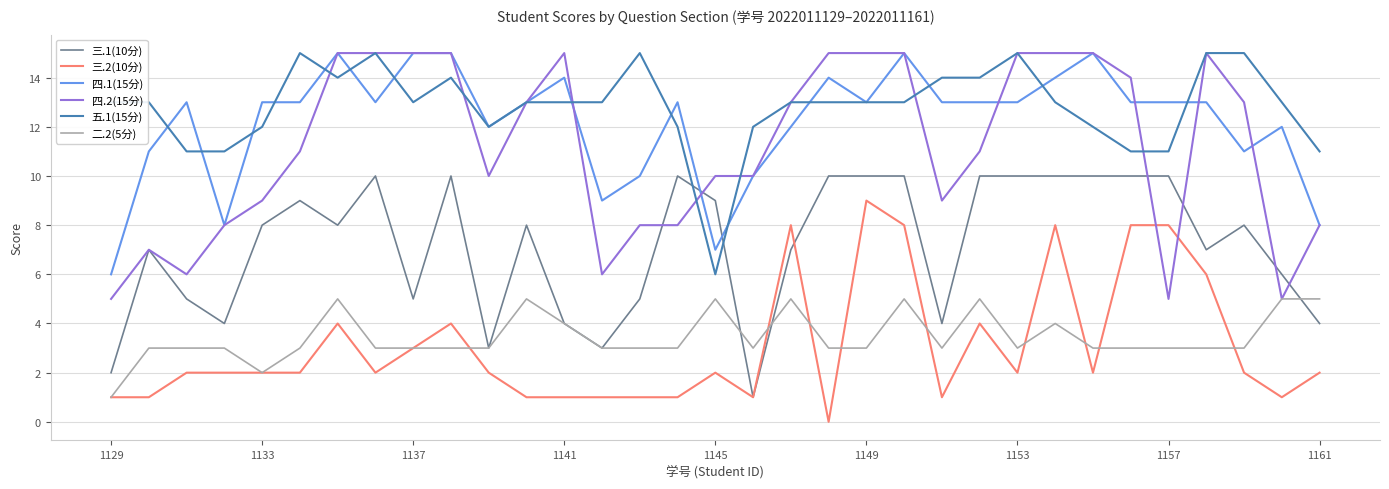

After their last crossing, which series has the higher values: 五.1(15分) or 三.1(10分)?

五.1(15分)